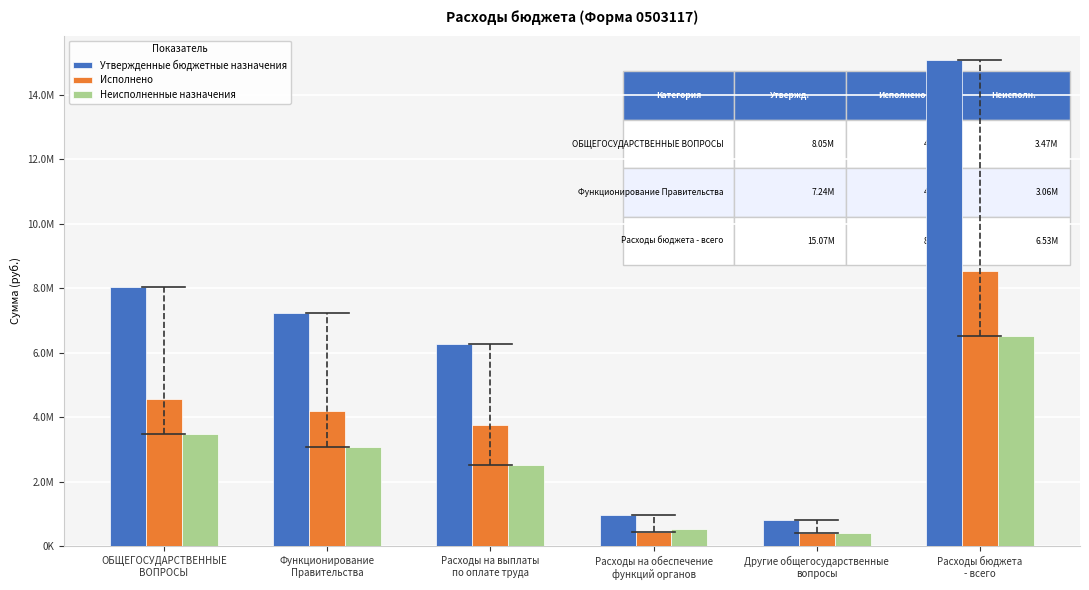

Are the bars horizontal?

No